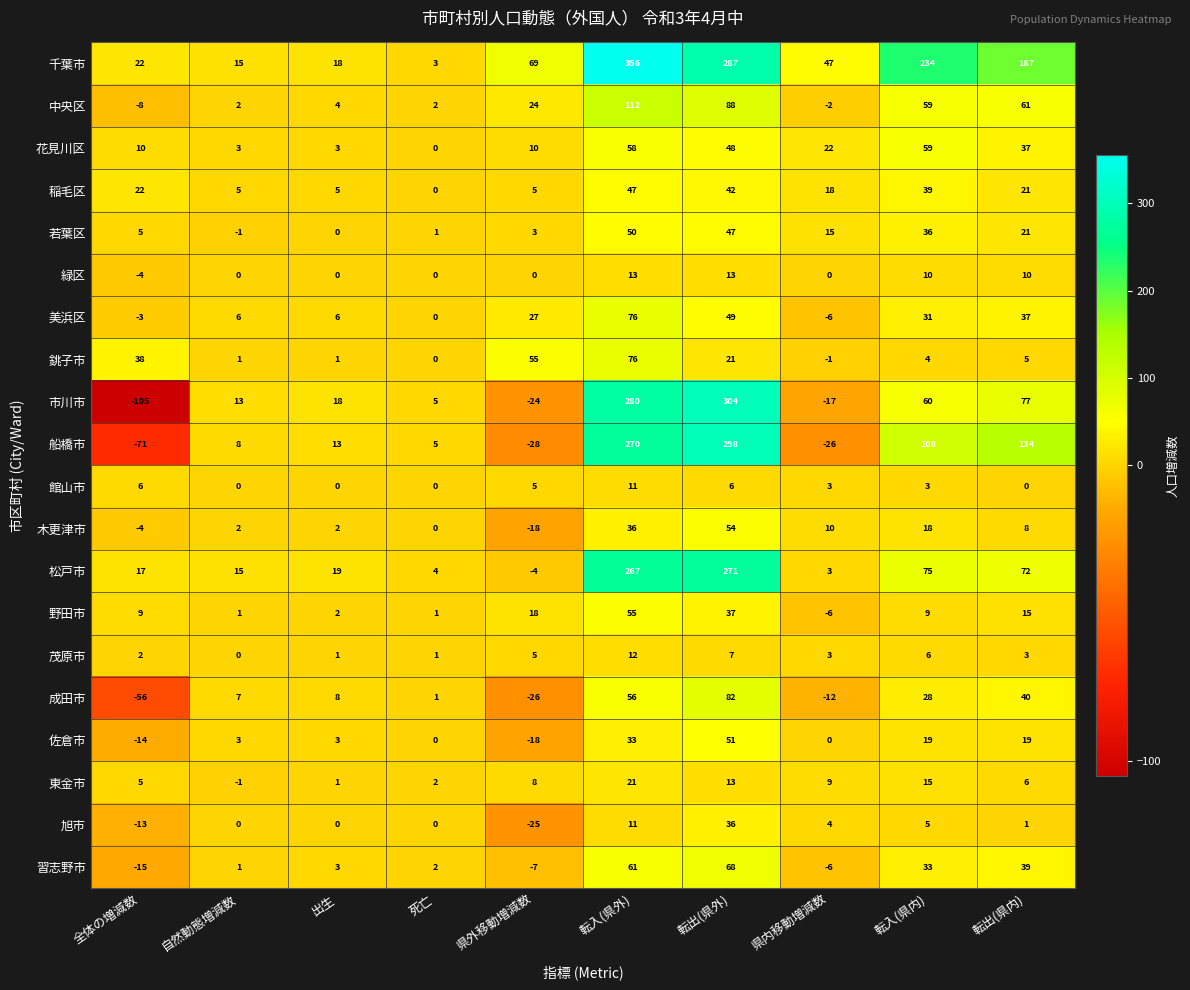

Rank the categories by 若葉区 value from highest to lowest.

転入(県外), 転出(県外), 転入(県内), 転出(県内), 県内移動増減数, 全体の増減数, 県外移動増減数, 死亡, 出生, 自然動態増減数